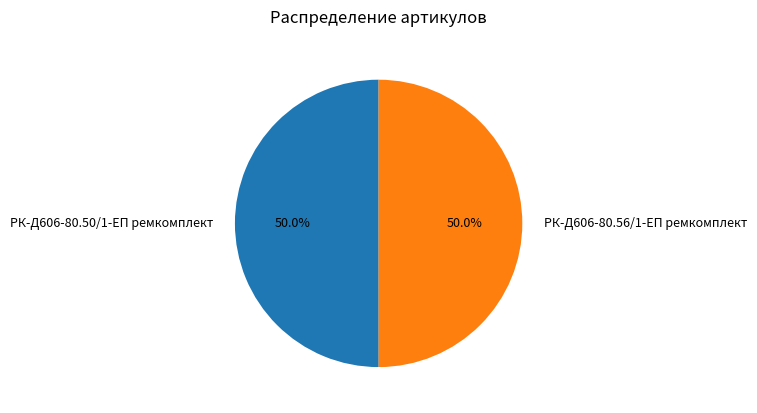

Approximately how many times larger is the value at РК-Д606-80.56/1-ЕП ремкомплект compared to РК-Д606-80.50/1-ЕП ремкомплект?

1.0